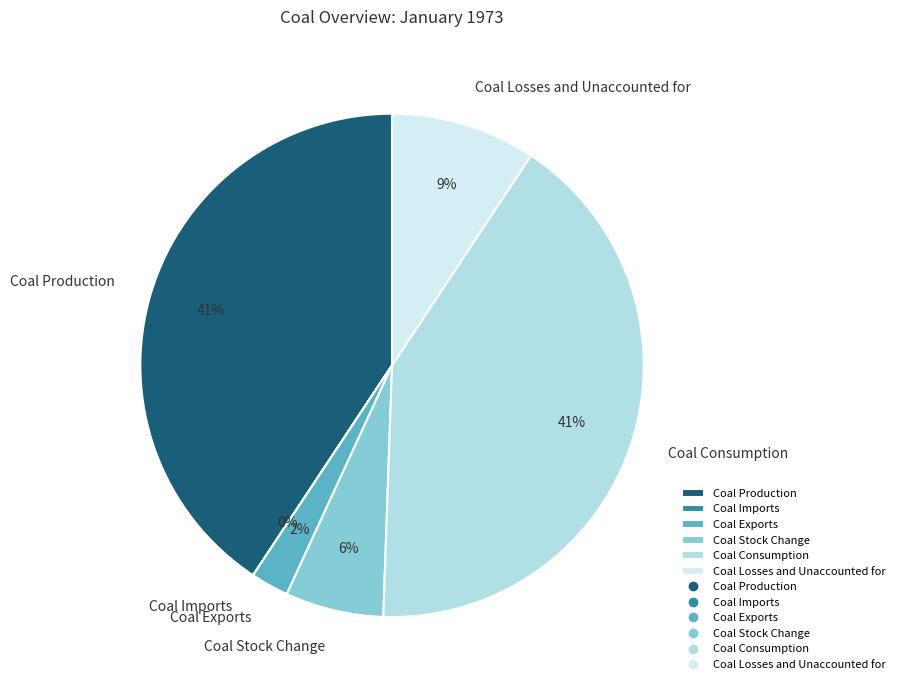

To the nearest percent, what is the difference between the largest and smallest slice percentages?

41%